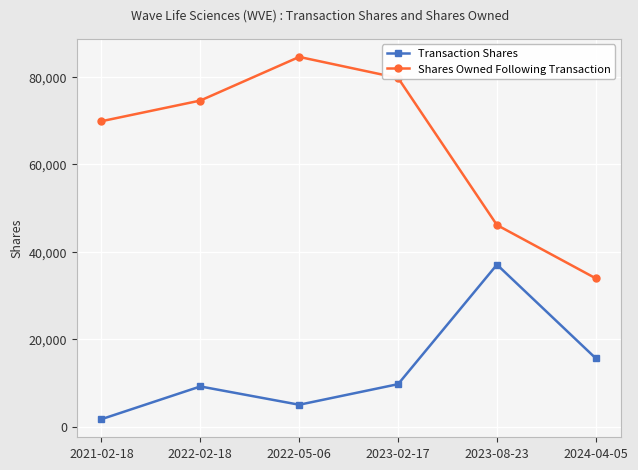

What is the difference between the Transaction Shares values at 2024-04-05 and 2021-02-18?

13908